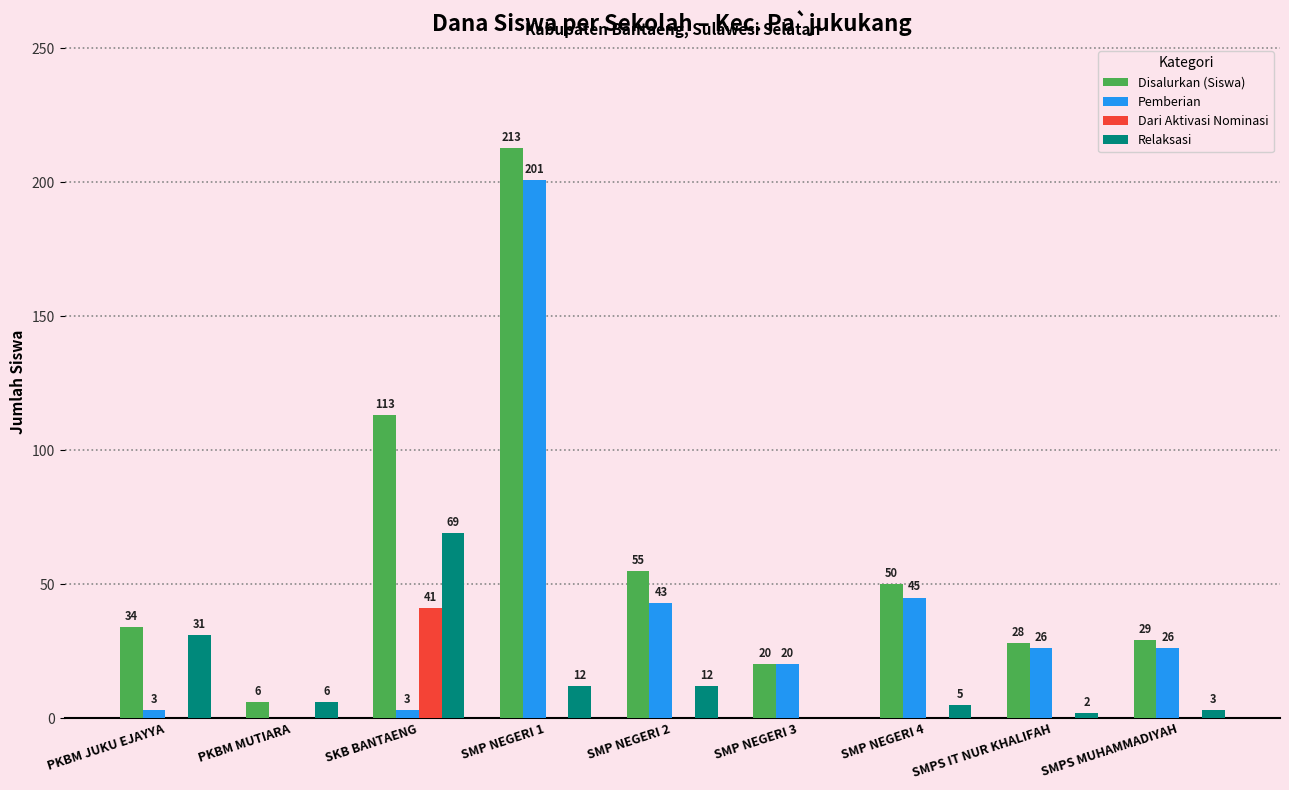

What is the average value of the Pemberian series?

41